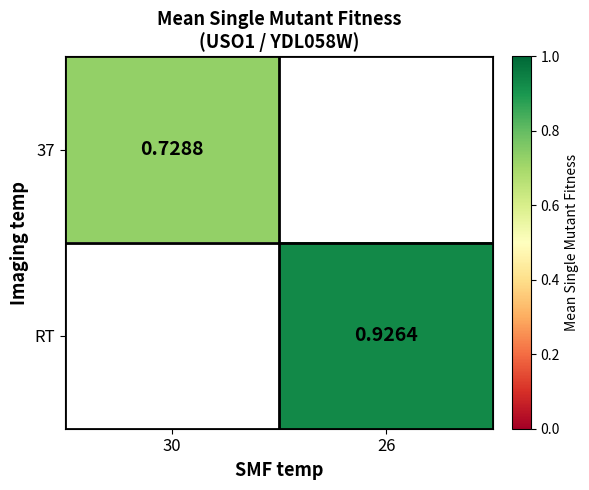

At which label is 37 closest to 0?

30